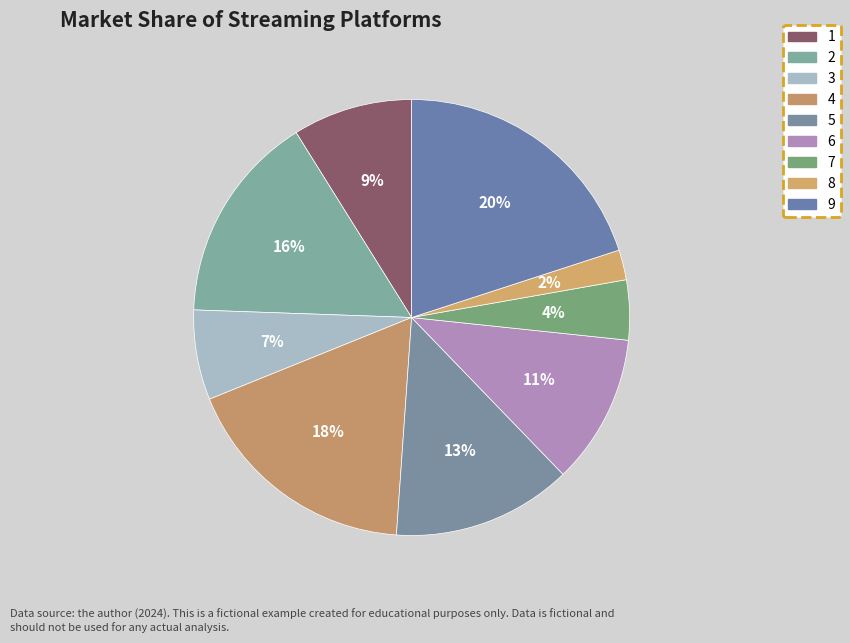

Which slice is the largest?

9